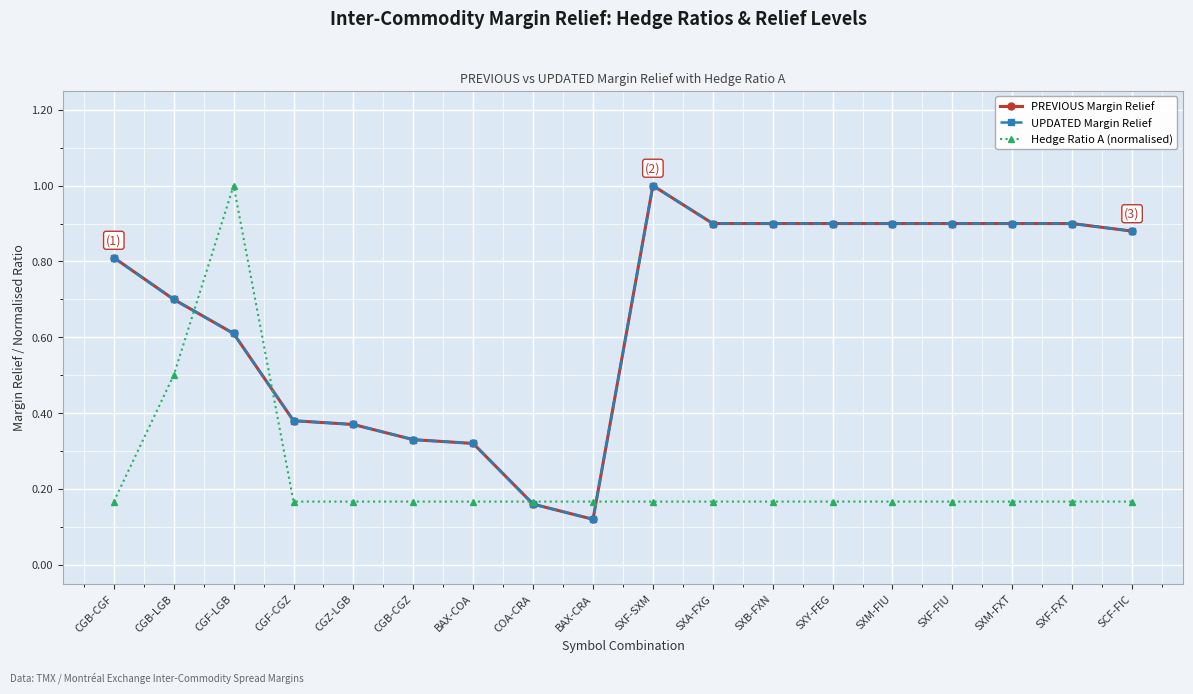

Does the chart have visible grid lines?

Yes